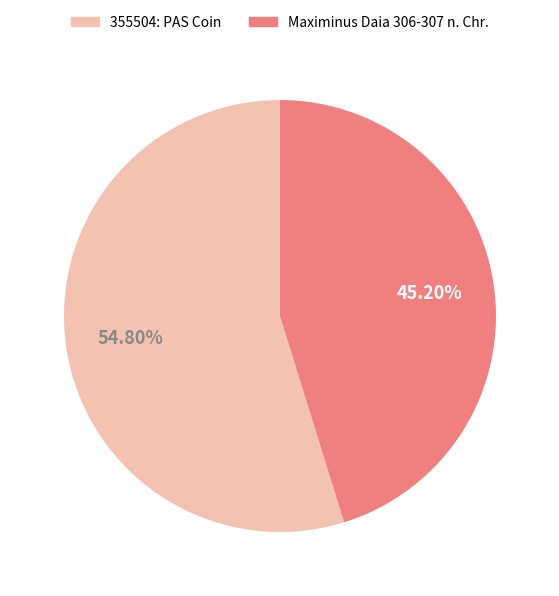

What percentage is the Maximinus Daia 306-307 n. Chr. slice, to the nearest percent?

45%